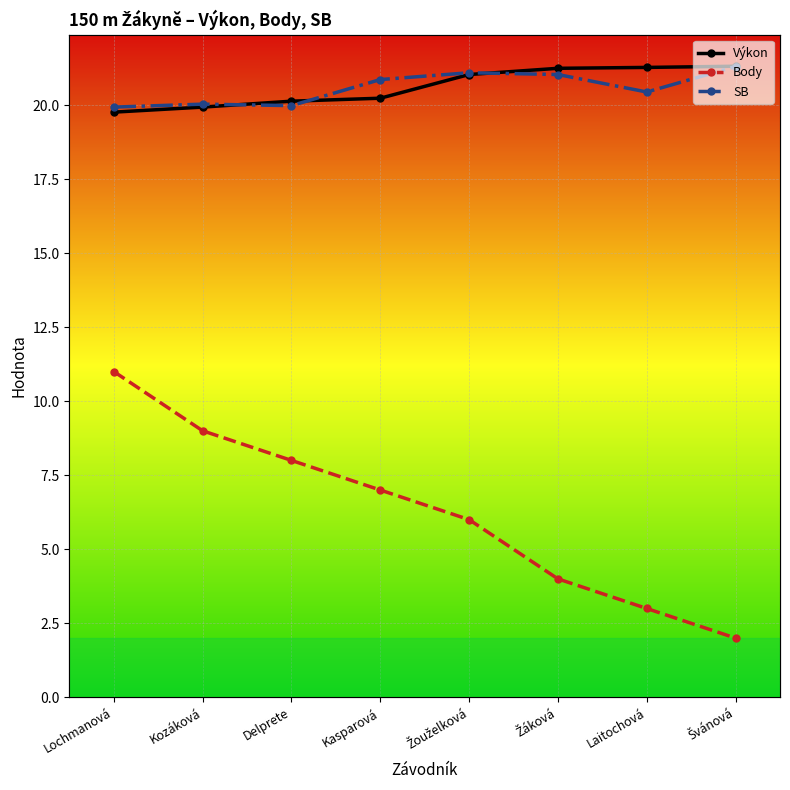

What is the highest value of the Výkon series?

21.3